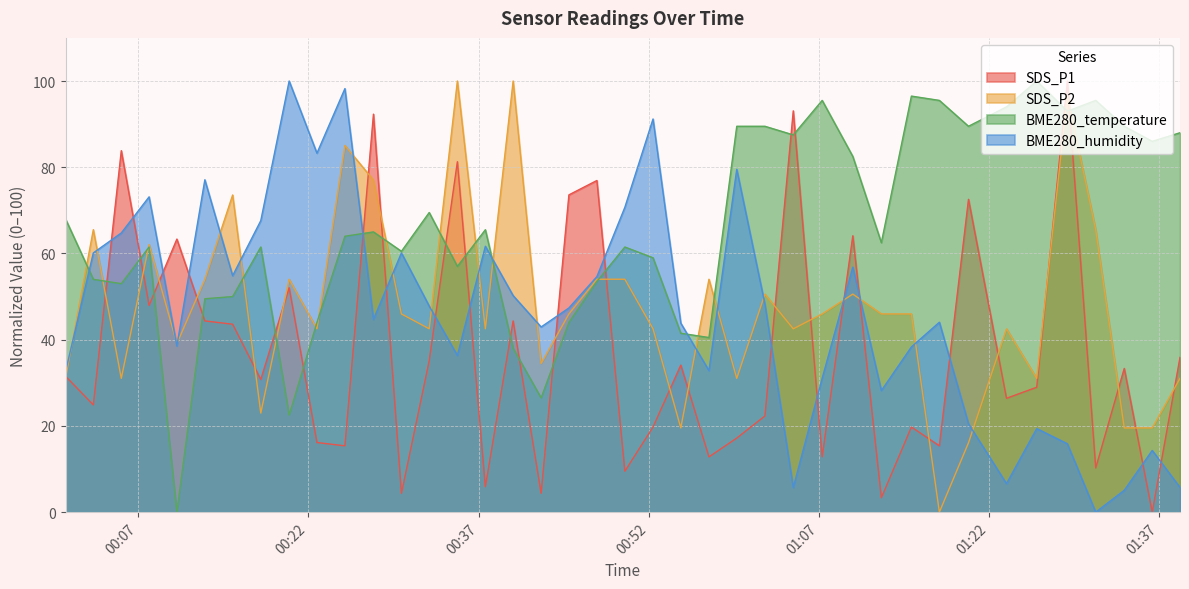

What is the maximum value for SDS_P1?

100.0